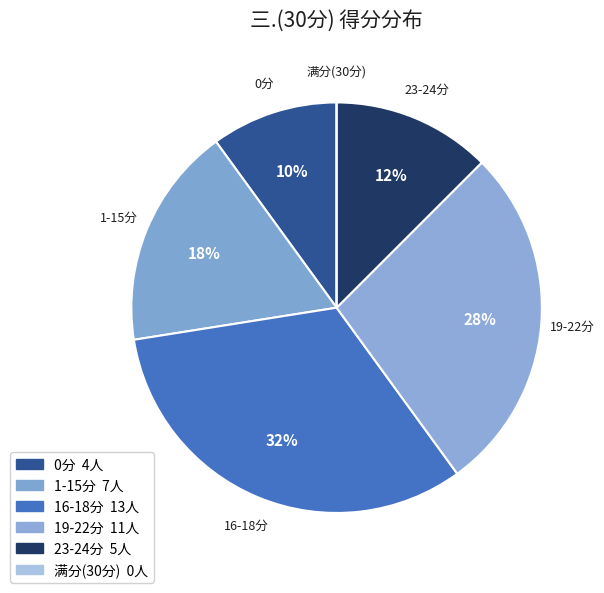

What percentage is the 0分 slice, to the nearest percent?

10%